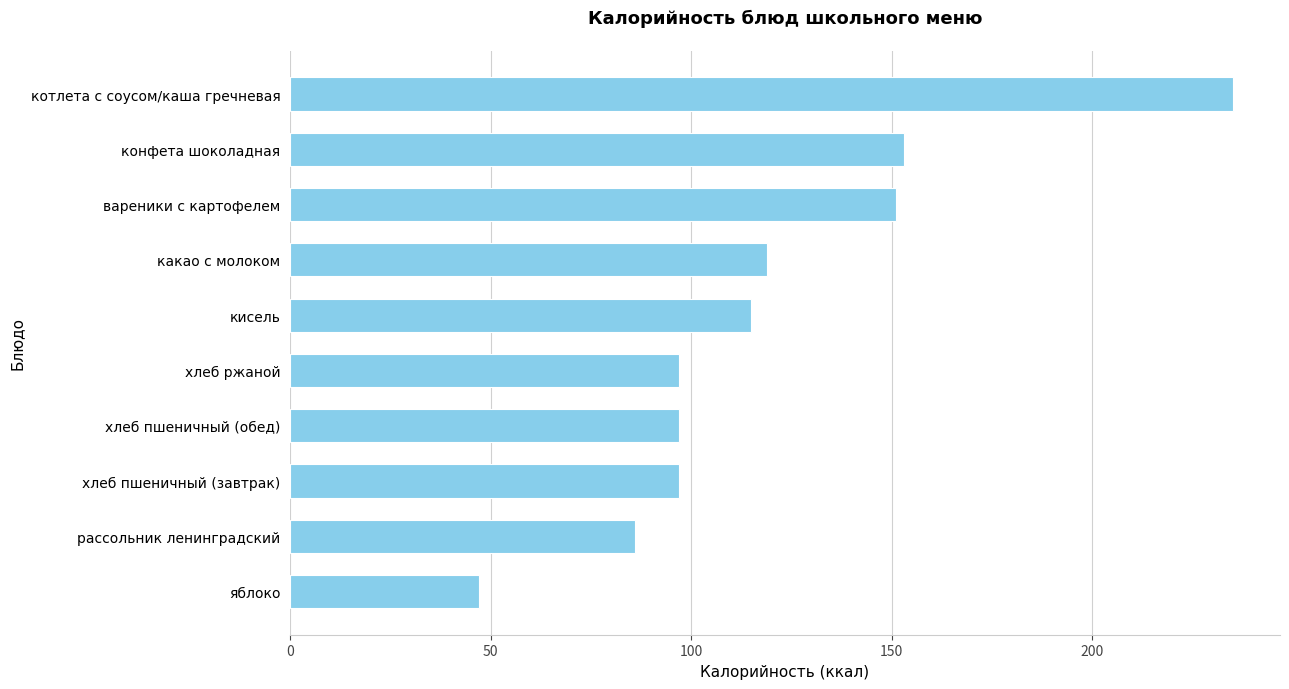

Which label corresponds to the largest value in the chart?

котлета с соусом/каша гречневая